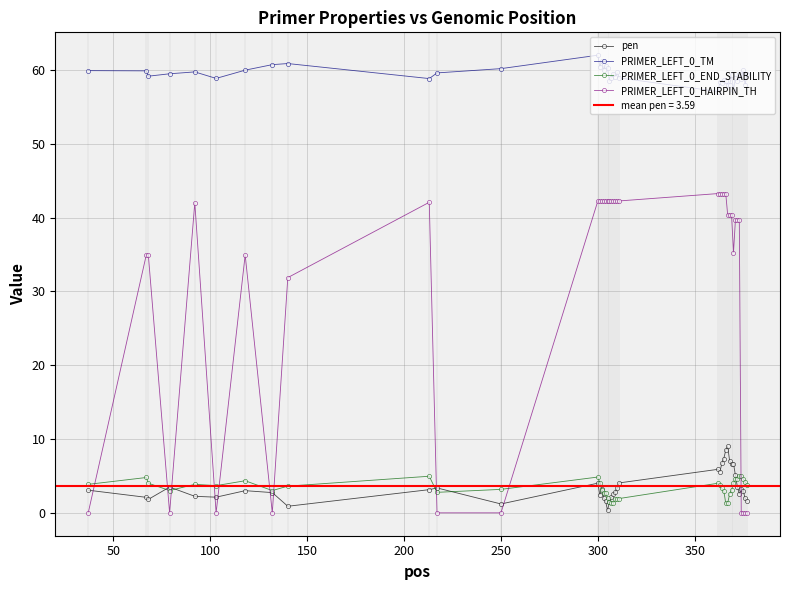

How many categories are shown in the chart?

40